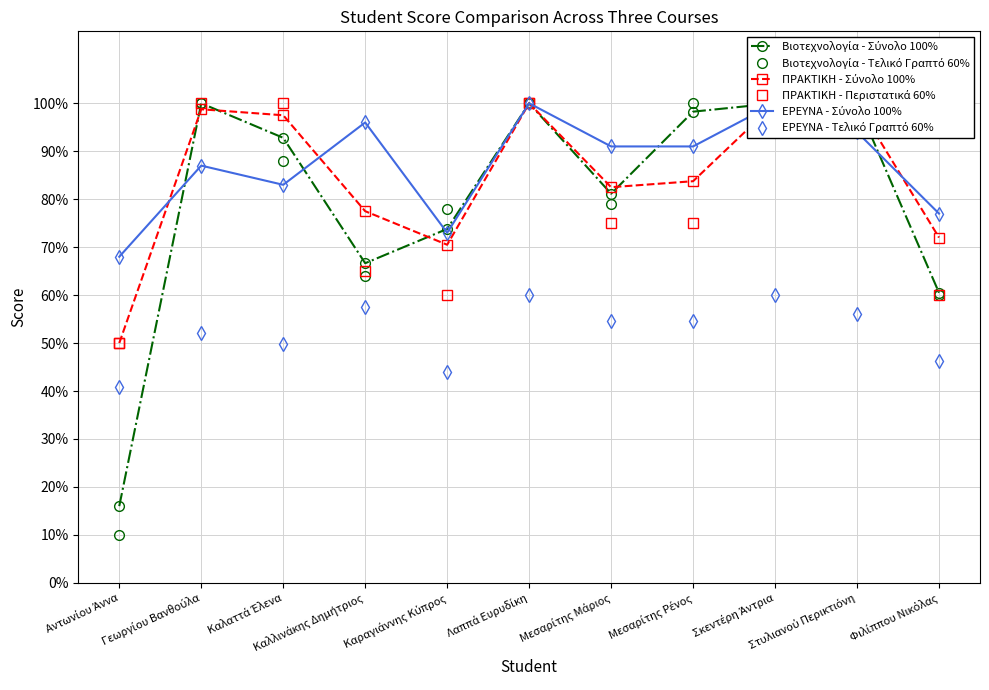

Which series has the largest range (max minus min)?

Βιοτεχνολογία - Τελικό Γραπτό 60%